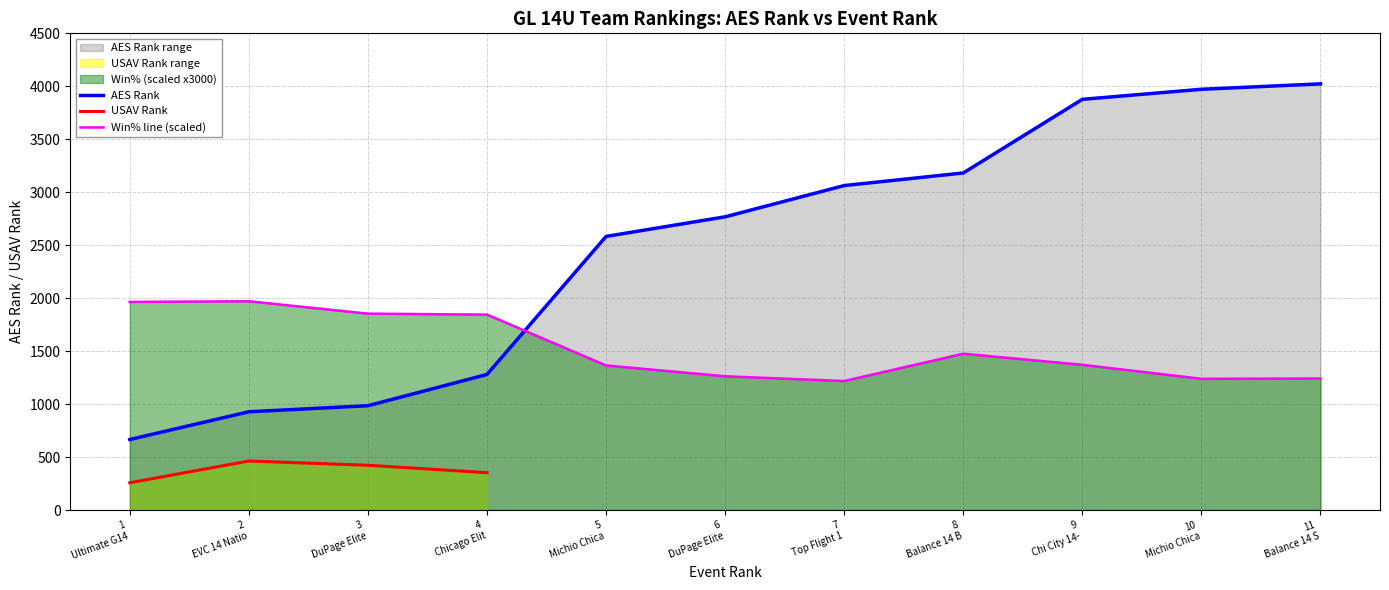

After their last crossing, which series has the higher values: Win% line (scaled) or AES Rank?

AES Rank